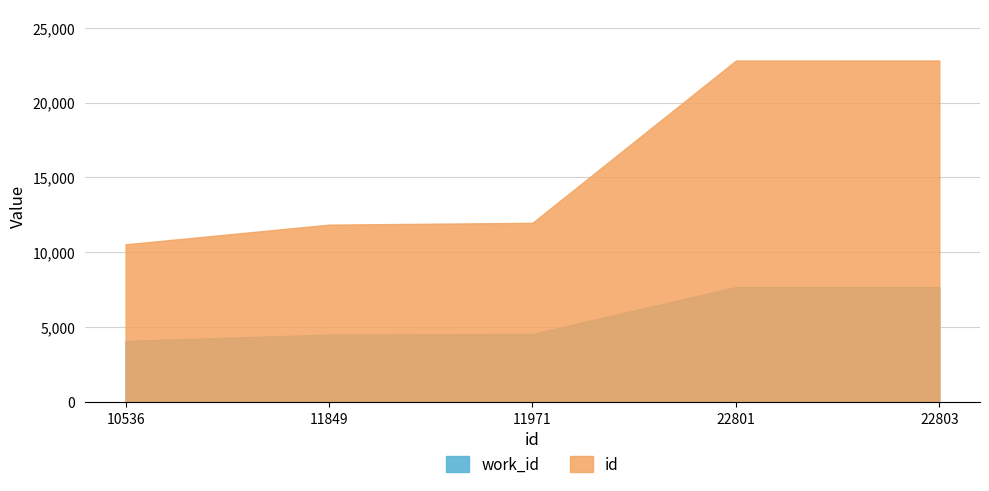

Count the number of categories in the chart.

5